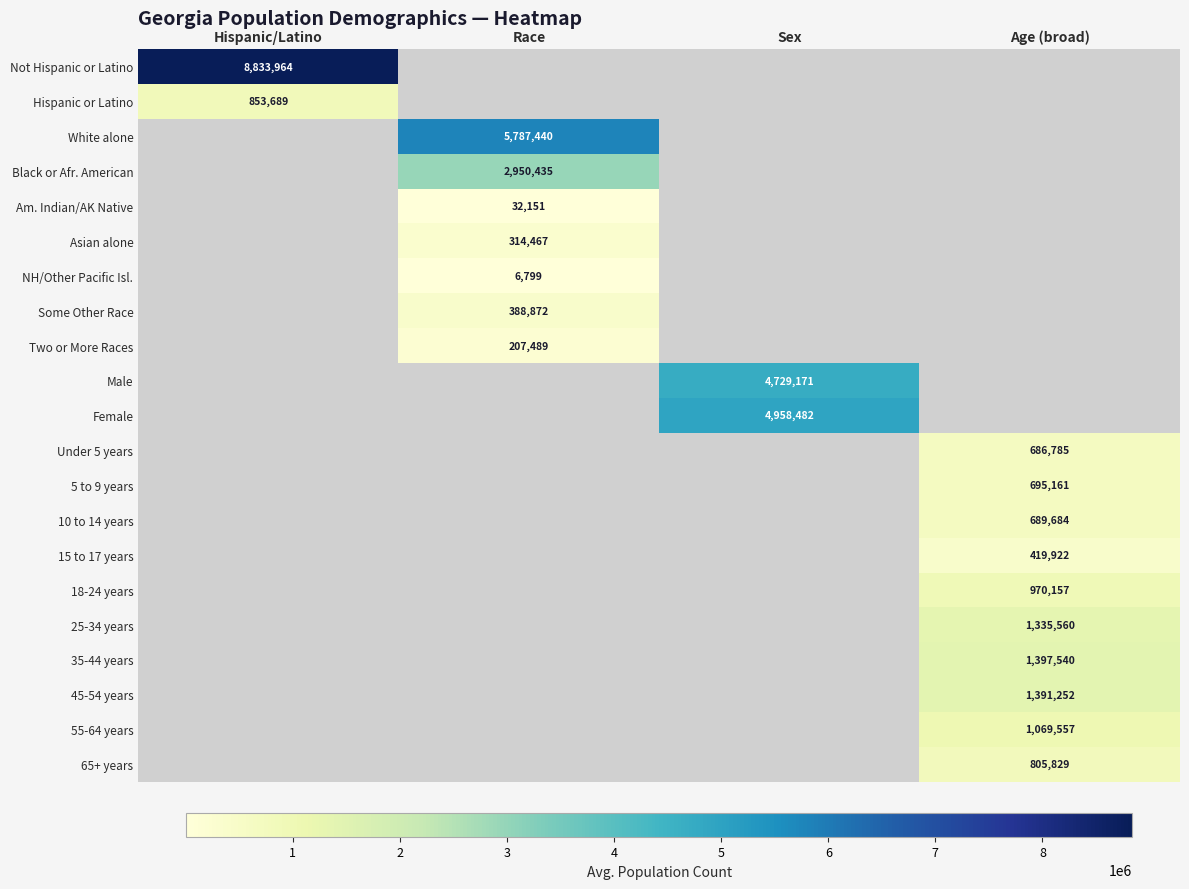

True or false: 5 to 9 years has a value of 380589 at Age (broad).

False